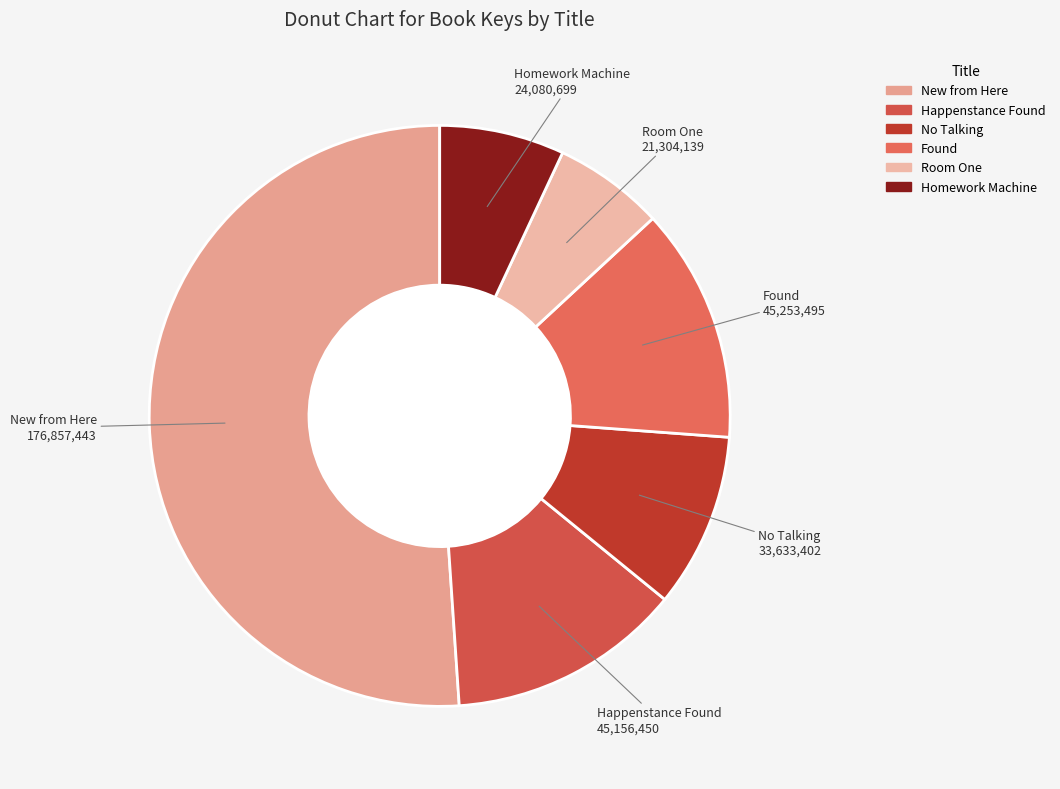

What is the smallest slice in the pie chart?

Room One